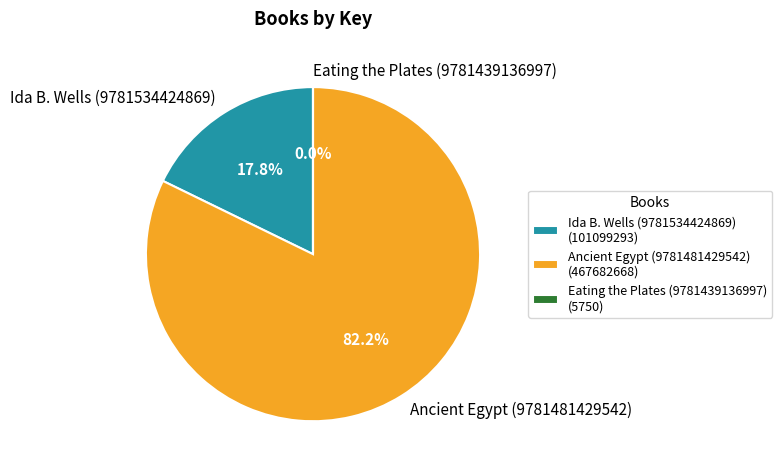

What is the ratio of the value at Ancient Egypt (9781481429542) to the value at Ida B. Wells (9781534424869)?

4.6